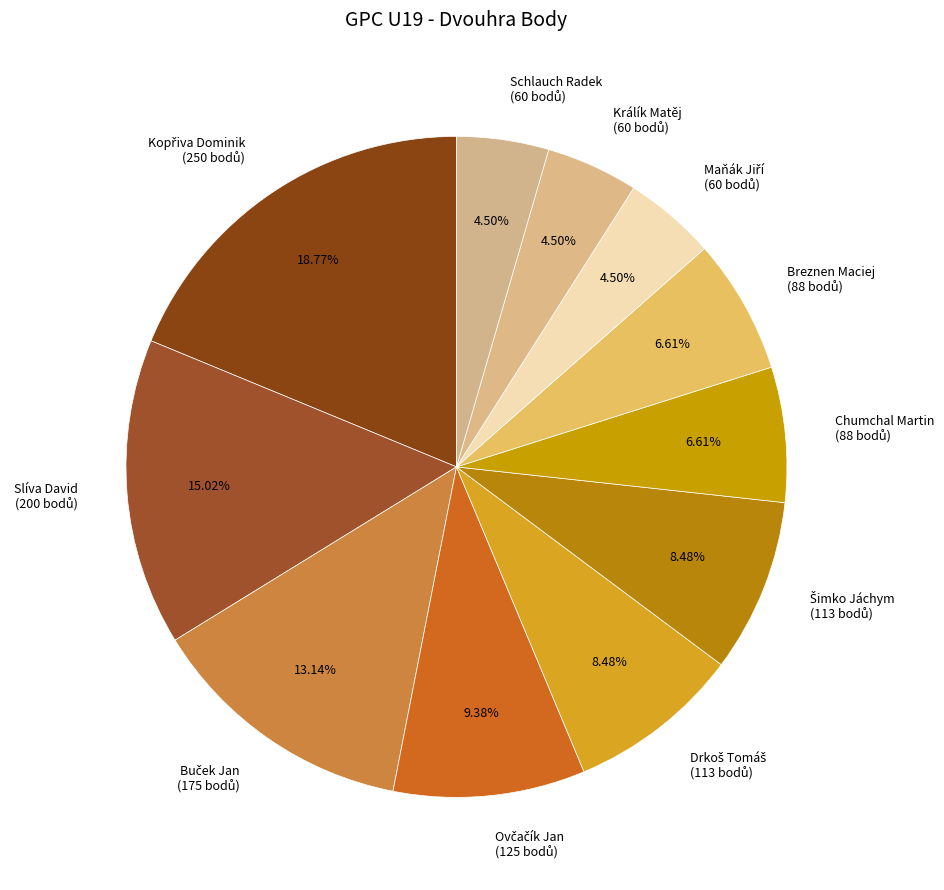

Is there a majority slice in this chart?

No